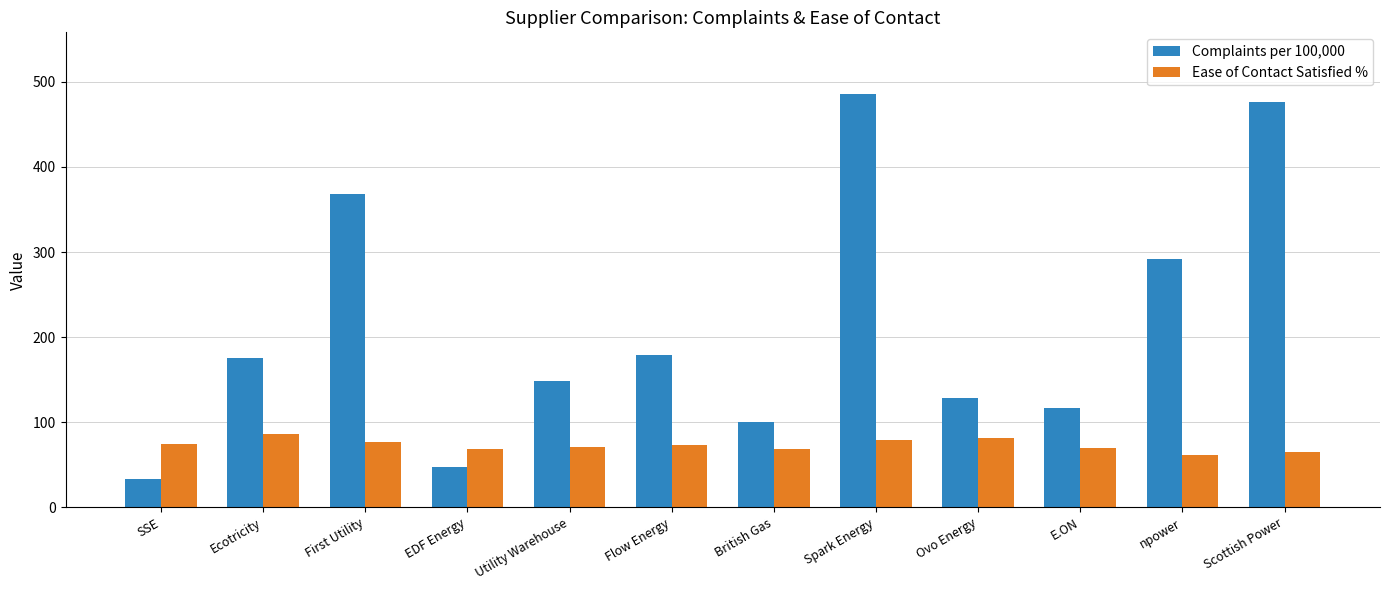

How many data points does each series have?

12